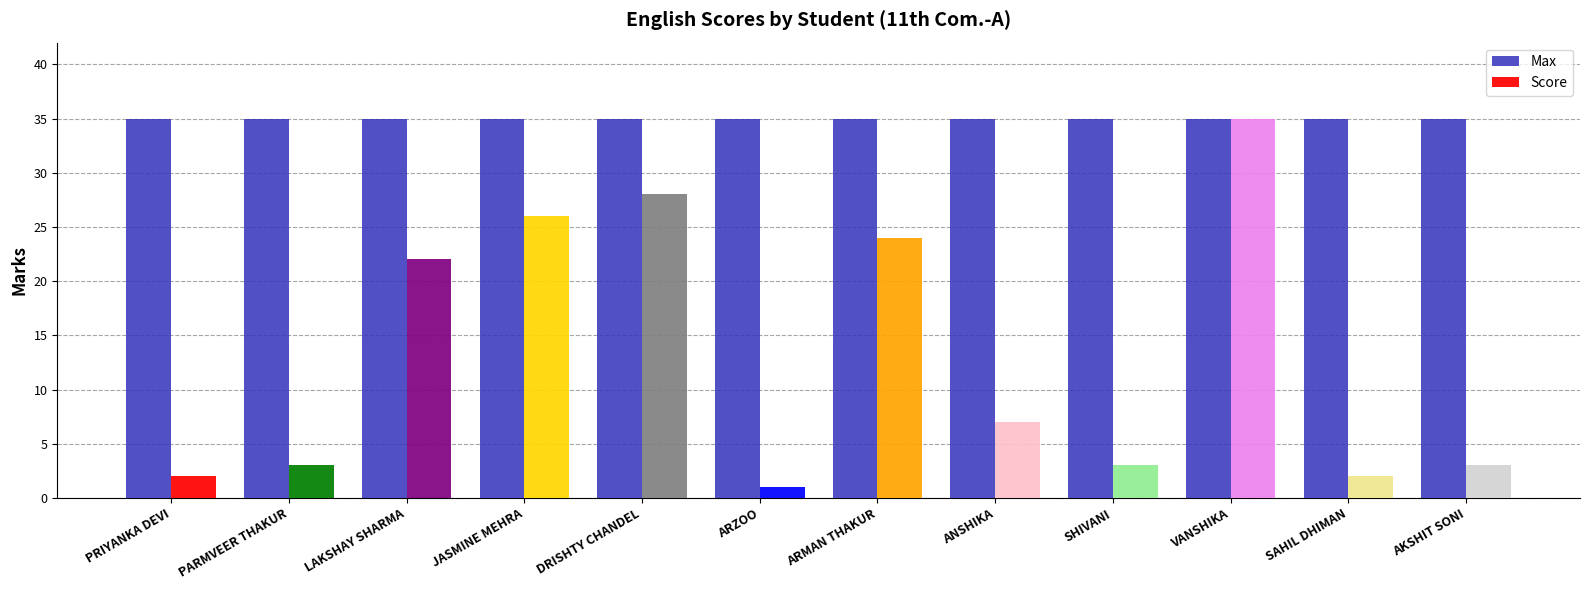

At PRIYANKA DEVI, list the series in order from largest to smallest.

Max, Score